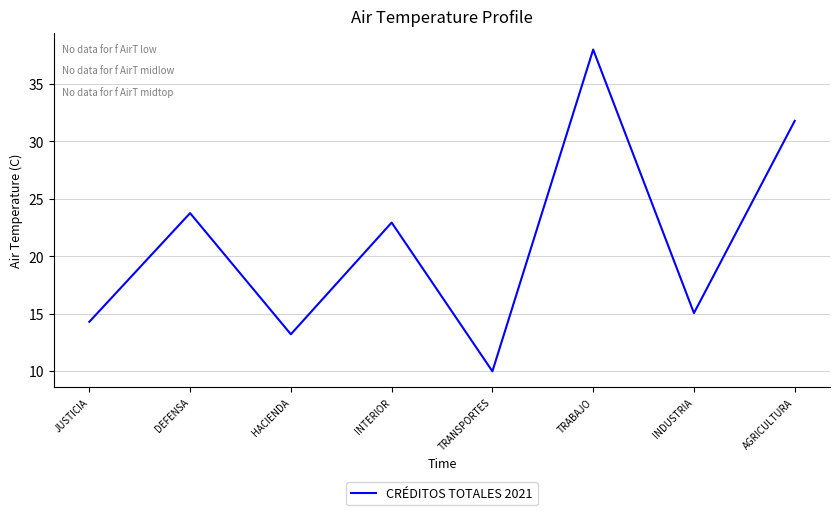

List the labels in order of value, largest first.

TRABAJO, AGRICULTURA, DEFENSA, INTERIOR, INDUSTRIA, JUSTICIA, HACIENDA, TRANSPORTES